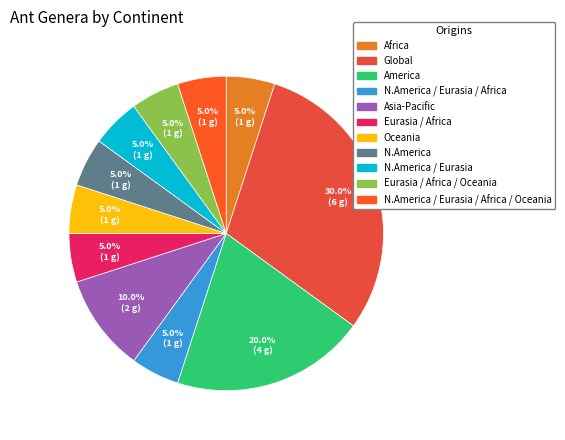

The Oceania slice represents 5% of the pie. True or false?

True